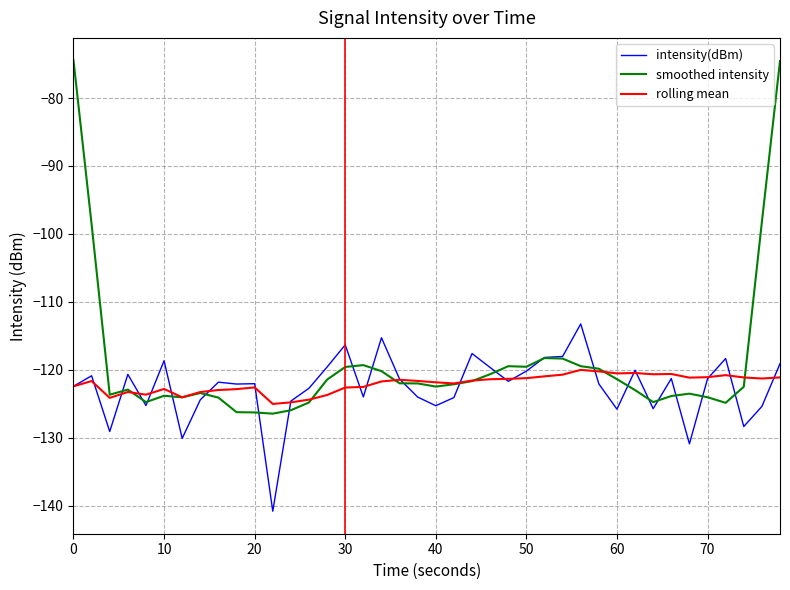

What is the difference between the maximum and minimum values in the rolling mean series?

5.0